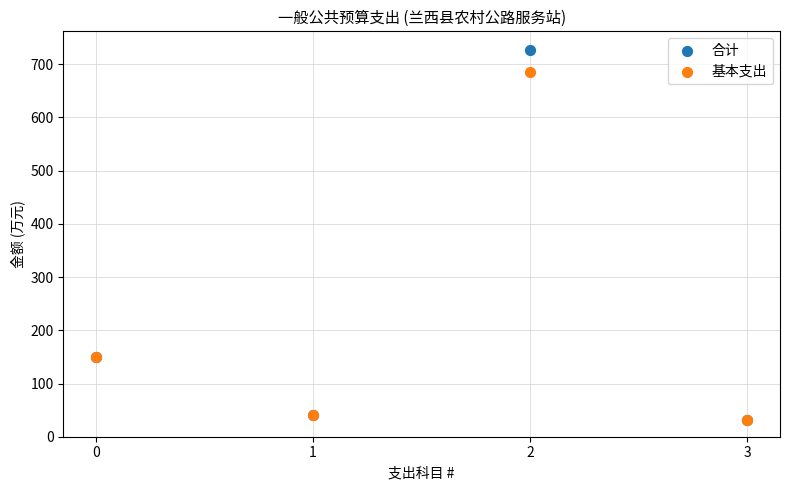

What are all the series names shown in the legend?

合计, 基本支出